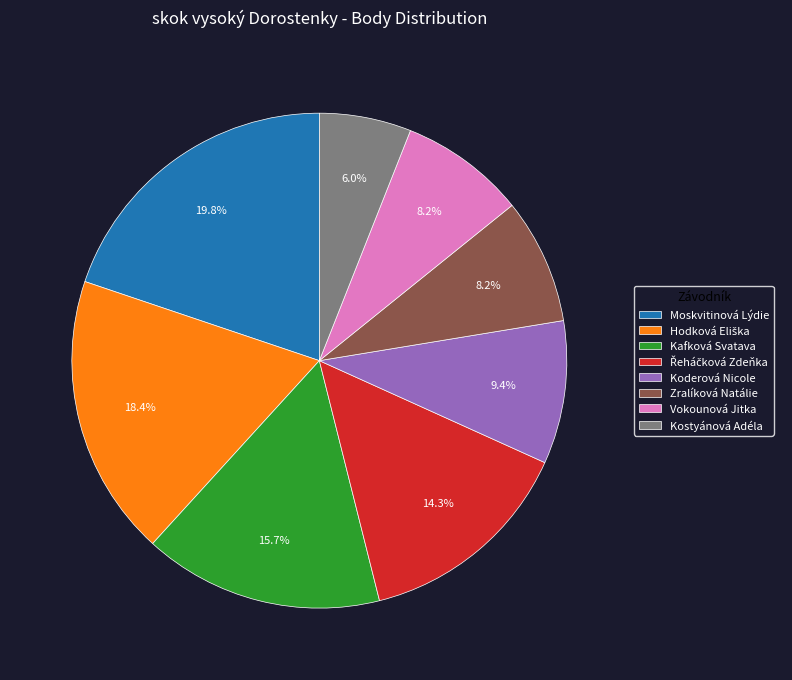

Does any single category account for the majority?

No